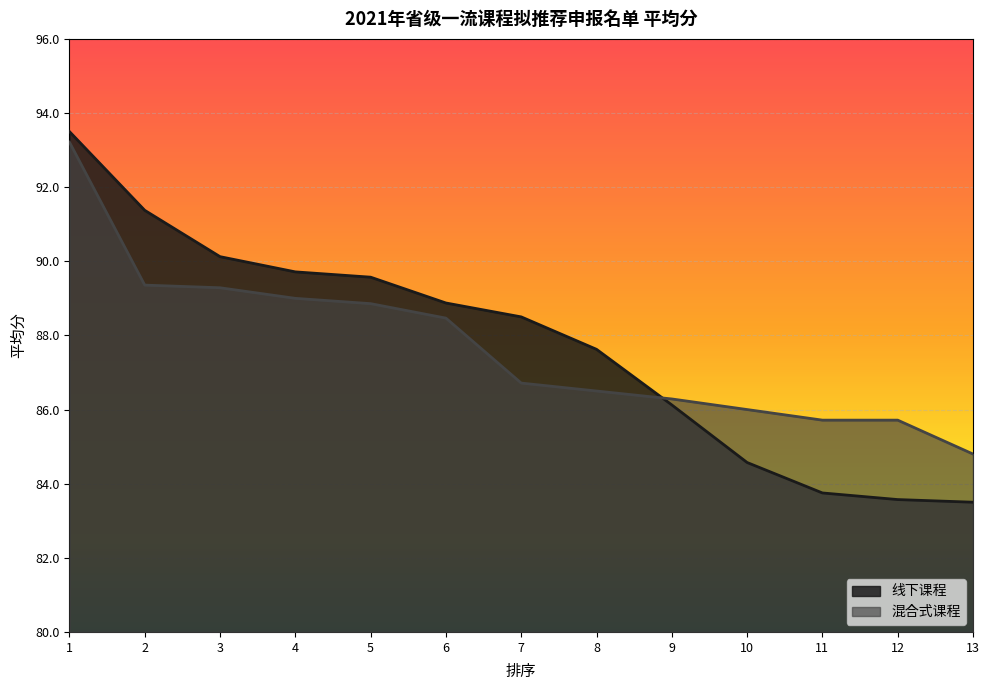

What are all the series names shown in the legend?

线下课程, 混合式课程